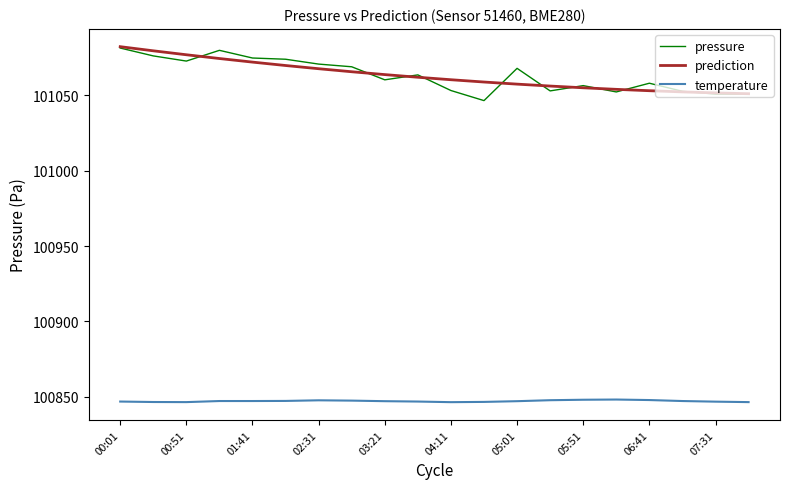

True or false: temperature and prediction cross at least once.

False